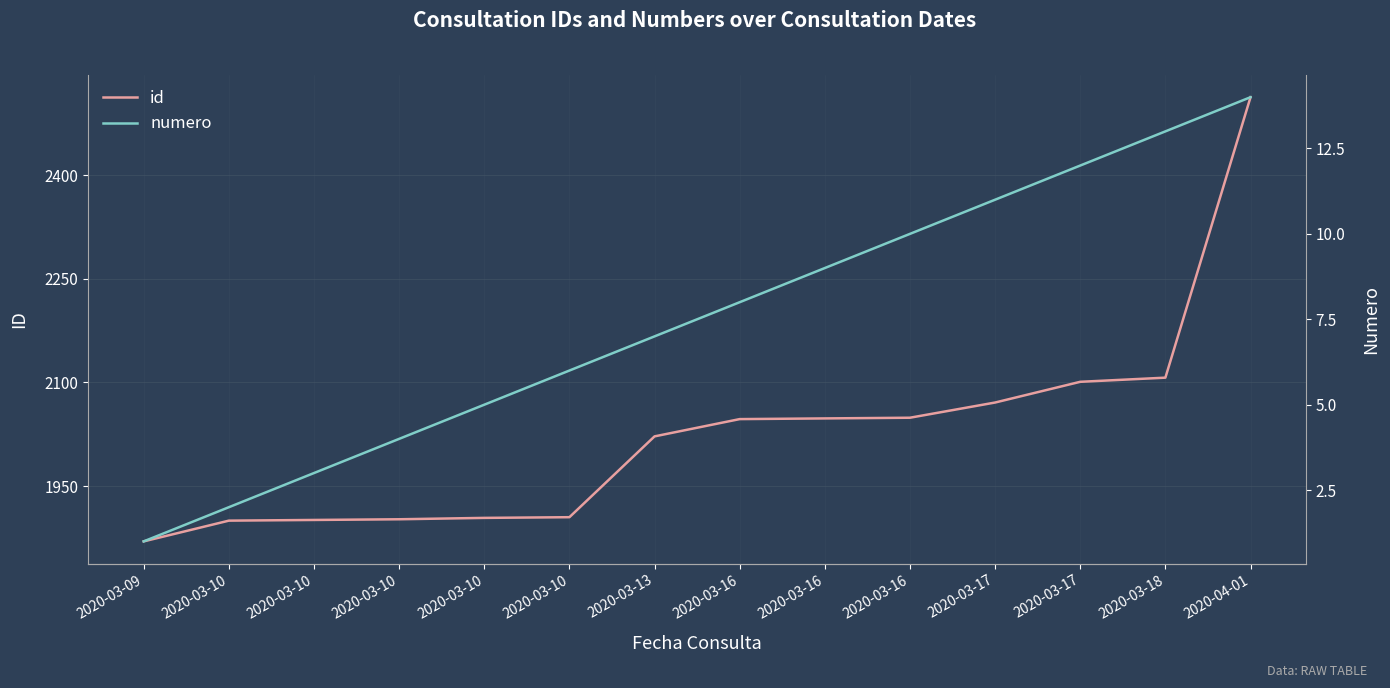

Which series has the largest total across all categories?

id